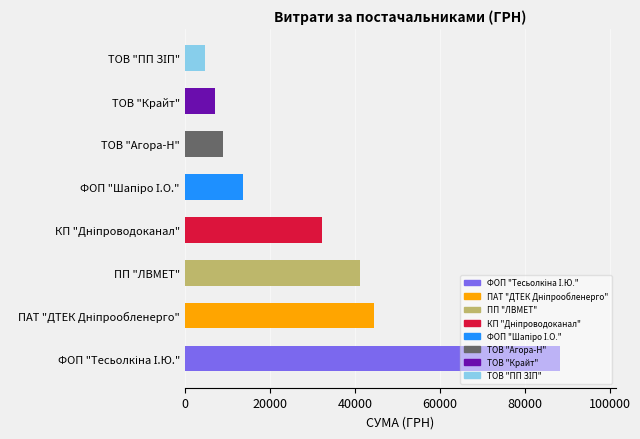

What is the ratio of the value at ПП "ЛВМЕТ" to the value at ТОВ "Крайт"?

5.7